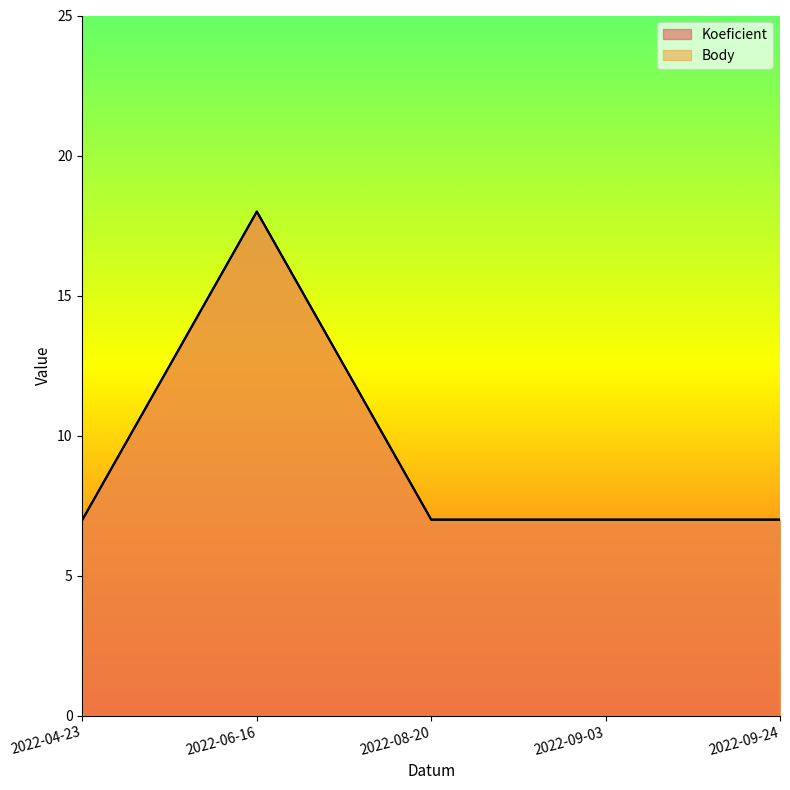

List the labels in order of Koeficient value, smallest first.

2022-04-23, 2022-08-20, 2022-09-03, 2022-09-24, 2022-06-16